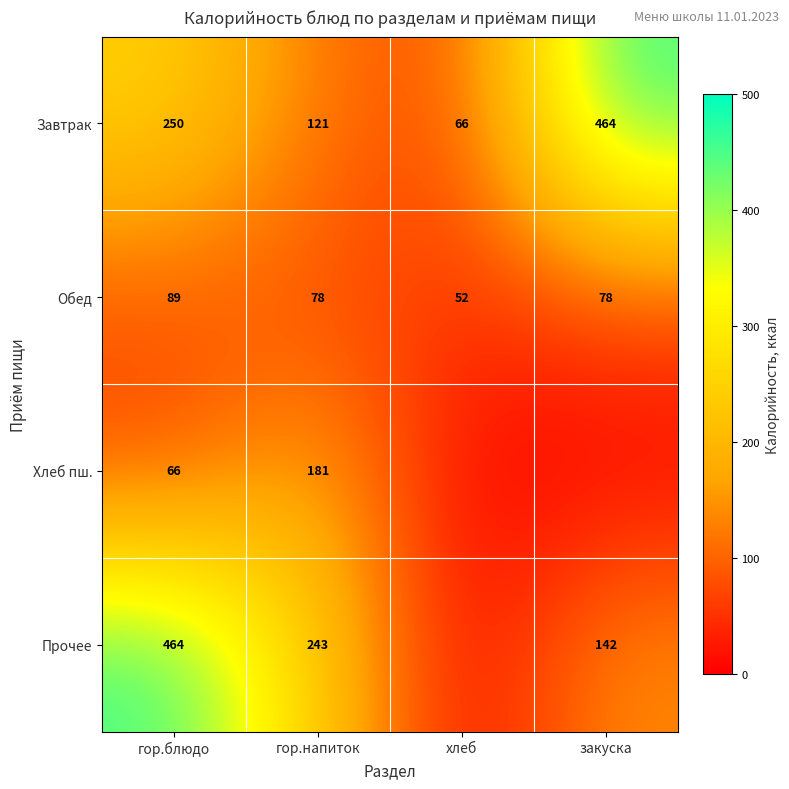

What is the spread (max minus min) of values at гор.напиток?

165